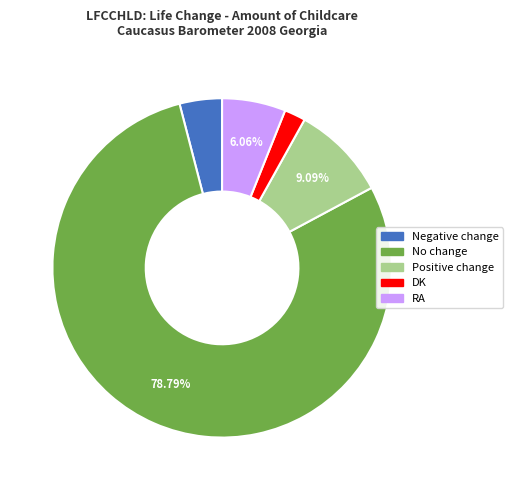

How many slices are in this pie chart?

5